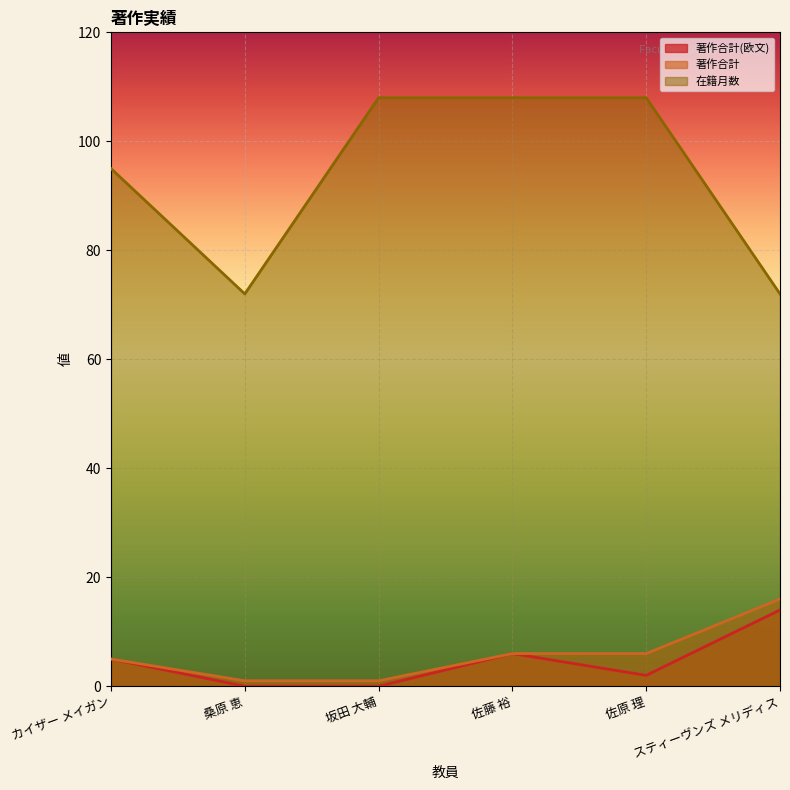

Reading left to right, list all the values displayed in this chart.

著作合計(欧文): 5	0	0	6	2	14
著作合計: 5	1	1	6	6	16
在籍月数: 95	72	108	108	108	72